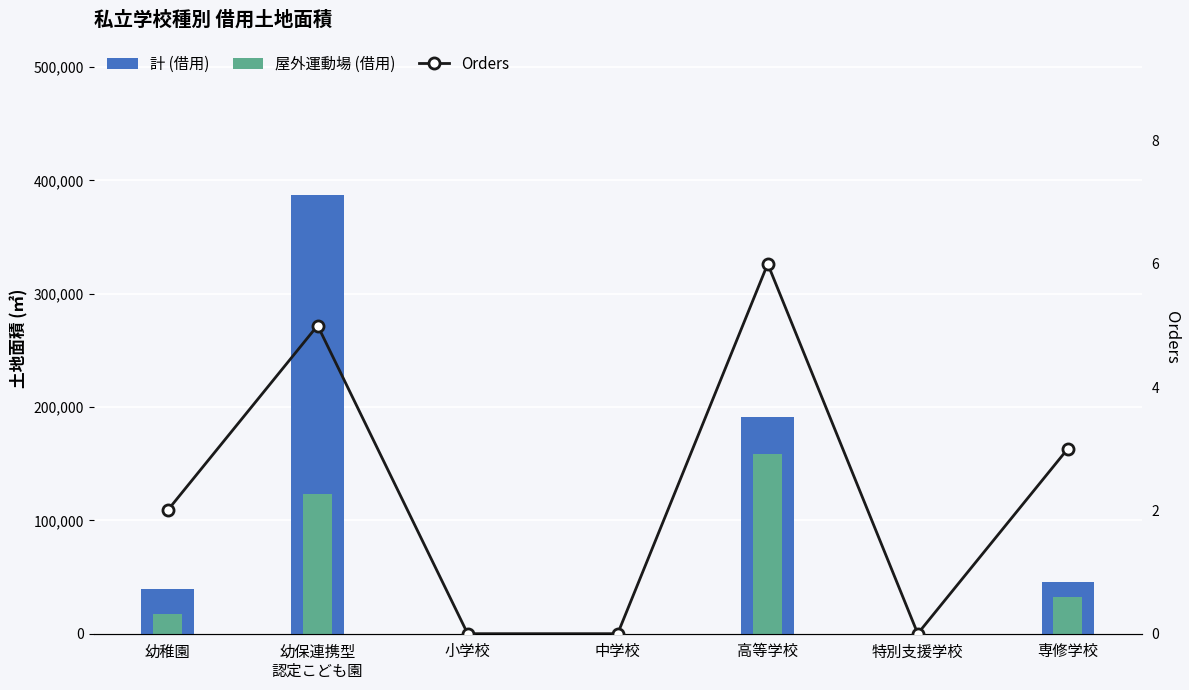

At which category is the sum across all series the highest?

幼保連携型
認定こども園